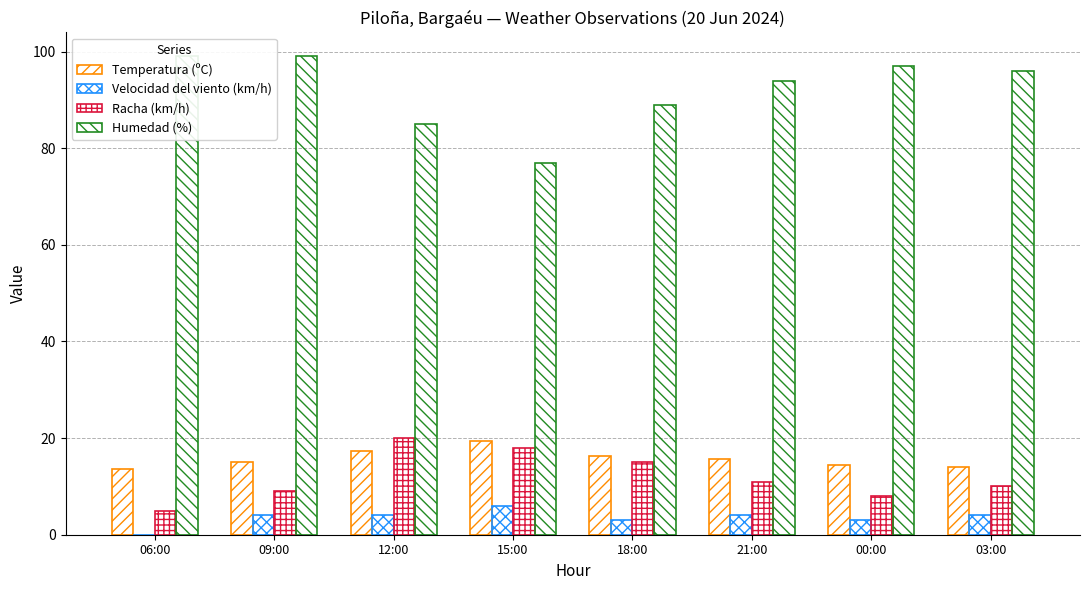

Reading left to right, what are all the values shown in this chart?

Temperatura (ºC): 06:00=13.7	09:00=15.1	12:00=17.3	15:00=19.3	18:00=16.3	21:00=15.7	00:00=14.5	03:00=14.0
Velocidad del viento (km/h): 06:00=0.0	09:00=4.0	12:00=4.0	15:00=6.0	18:00=3.0	21:00=4.0	00:00=3.0	03:00=4.0
Racha (km/h): 06:00=5.0	09:00=9.0	12:00=20.0	15:00=18.0	18:00=15.0	21:00=11.0	00:00=8.0	03:00=10.0
Humedad (%): 06:00=99.0	09:00=99.0	12:00=85.0	15:00=77.0	18:00=89.0	21:00=94.0	00:00=97.0	03:00=96.0